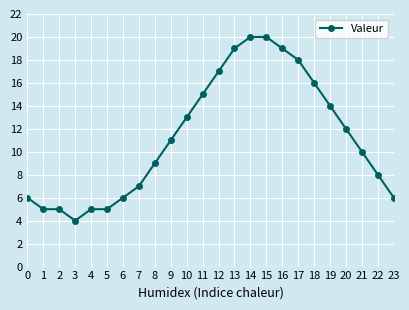

What is the difference between the maximum and minimum values?

16